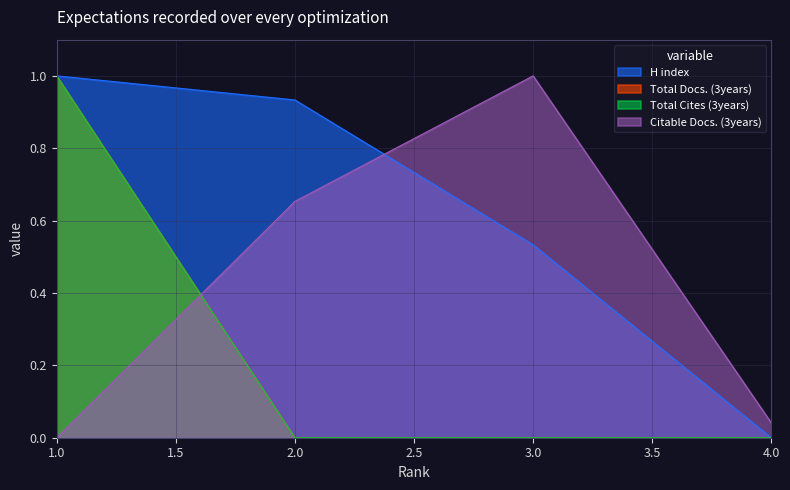

How many positive values does the H index series have?

3